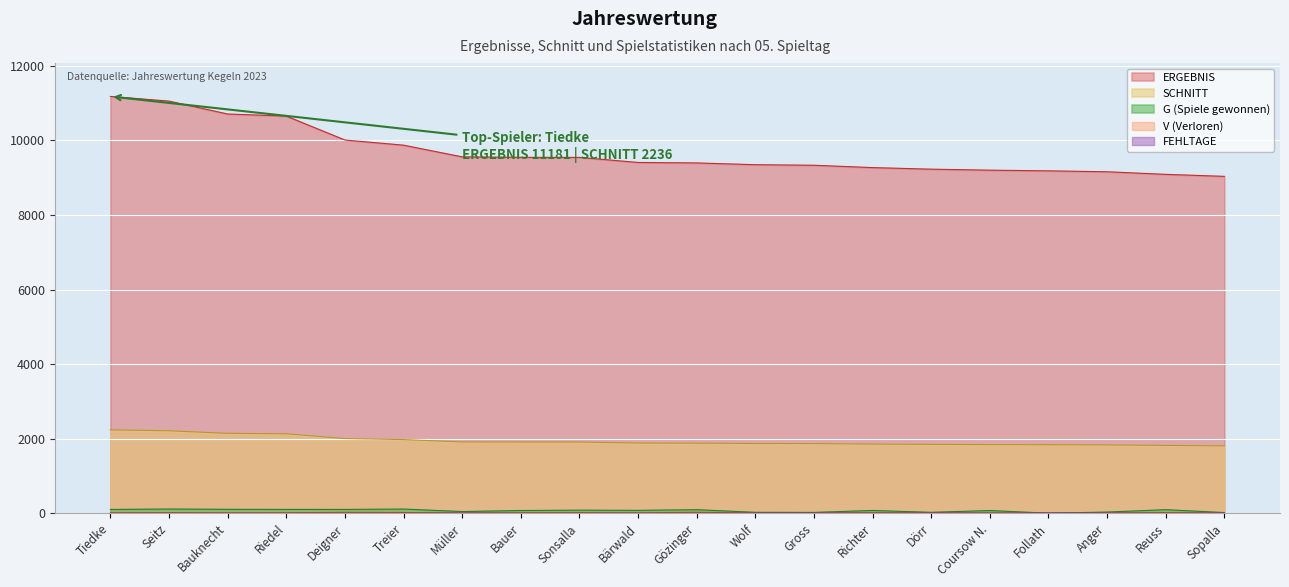

Read the FEHLTAGE value at Wolf.

4